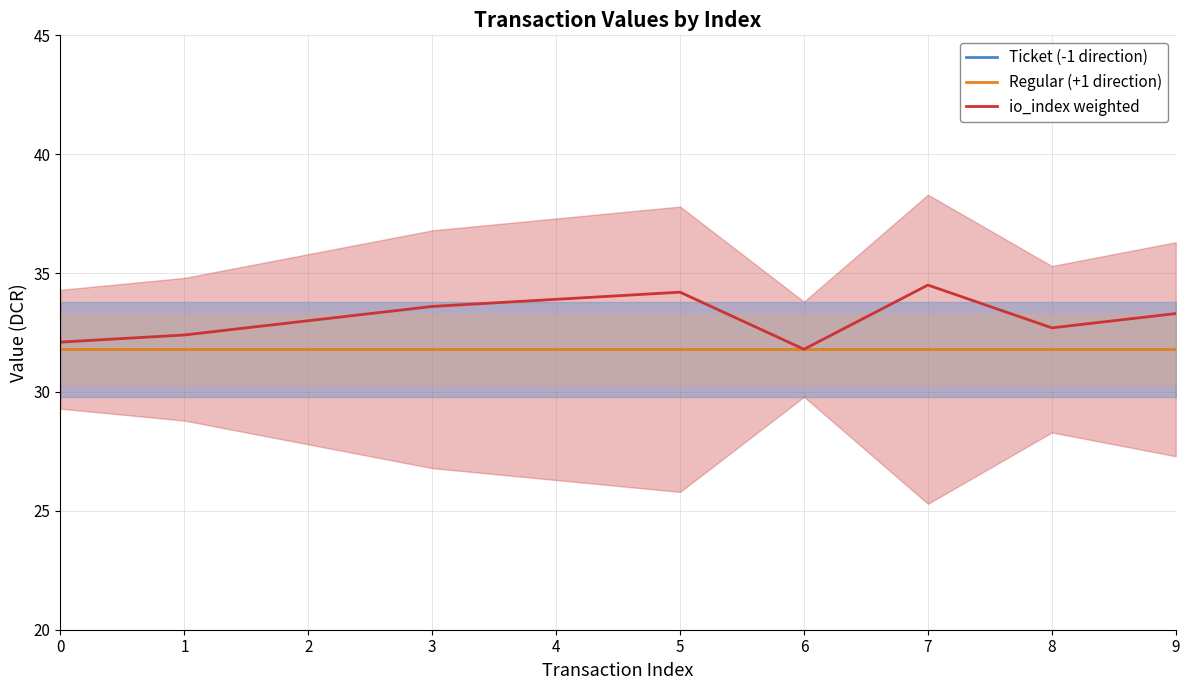

Rank the series by their maximum value, from lowest to highest.

Ticket (-1 direction), Regular (+1 direction), io_index weighted